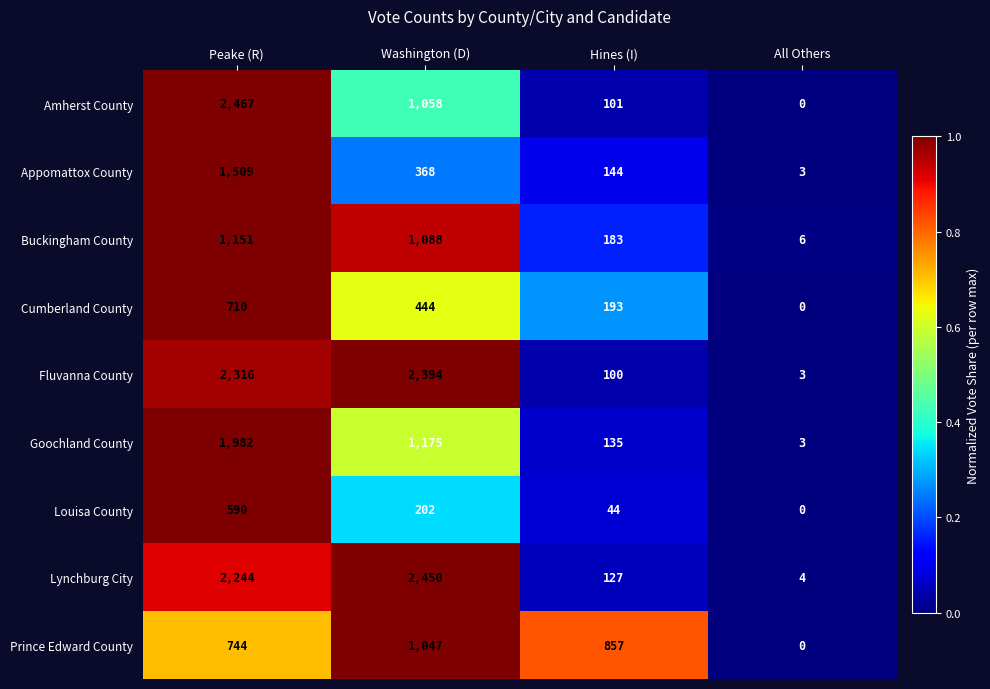

Which category has the highest value across all series?

Peake (R)